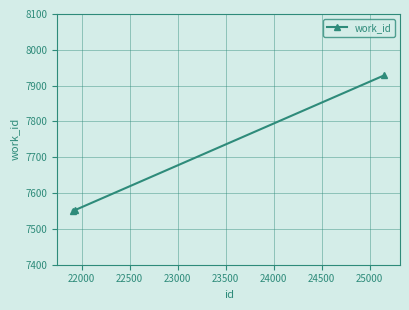

How many values are below 7552?

1